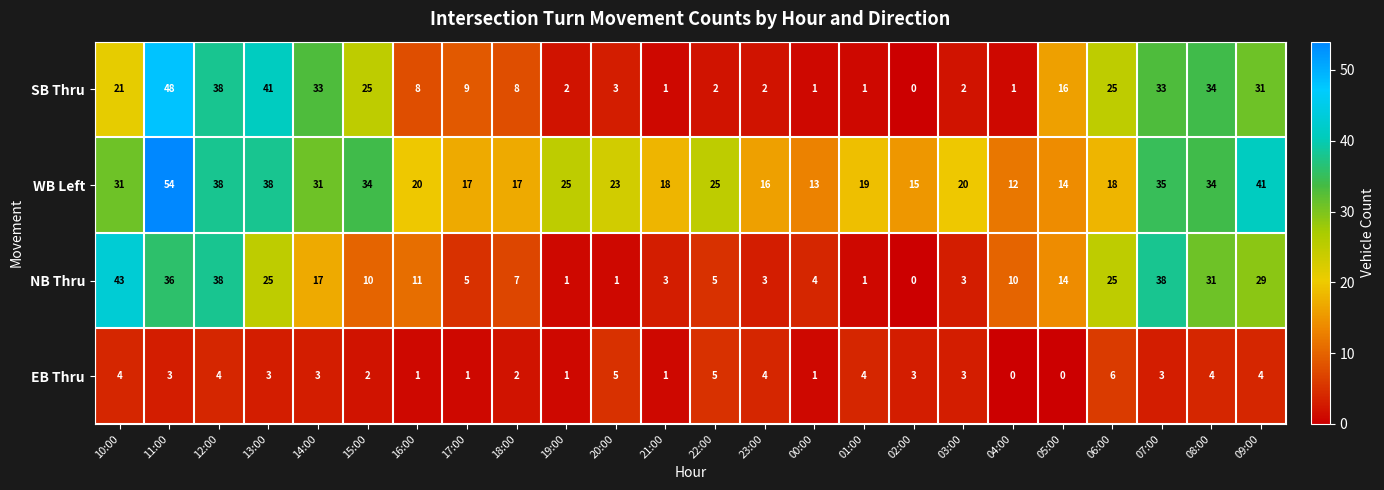

True or false: NB Thru has a value of 38 at 07:00.

True